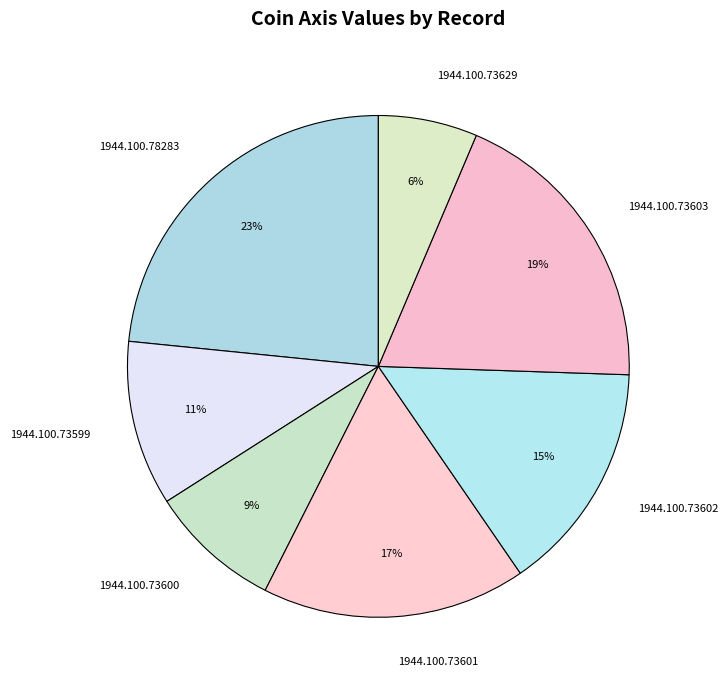

Count the number of slices in the pie.

7